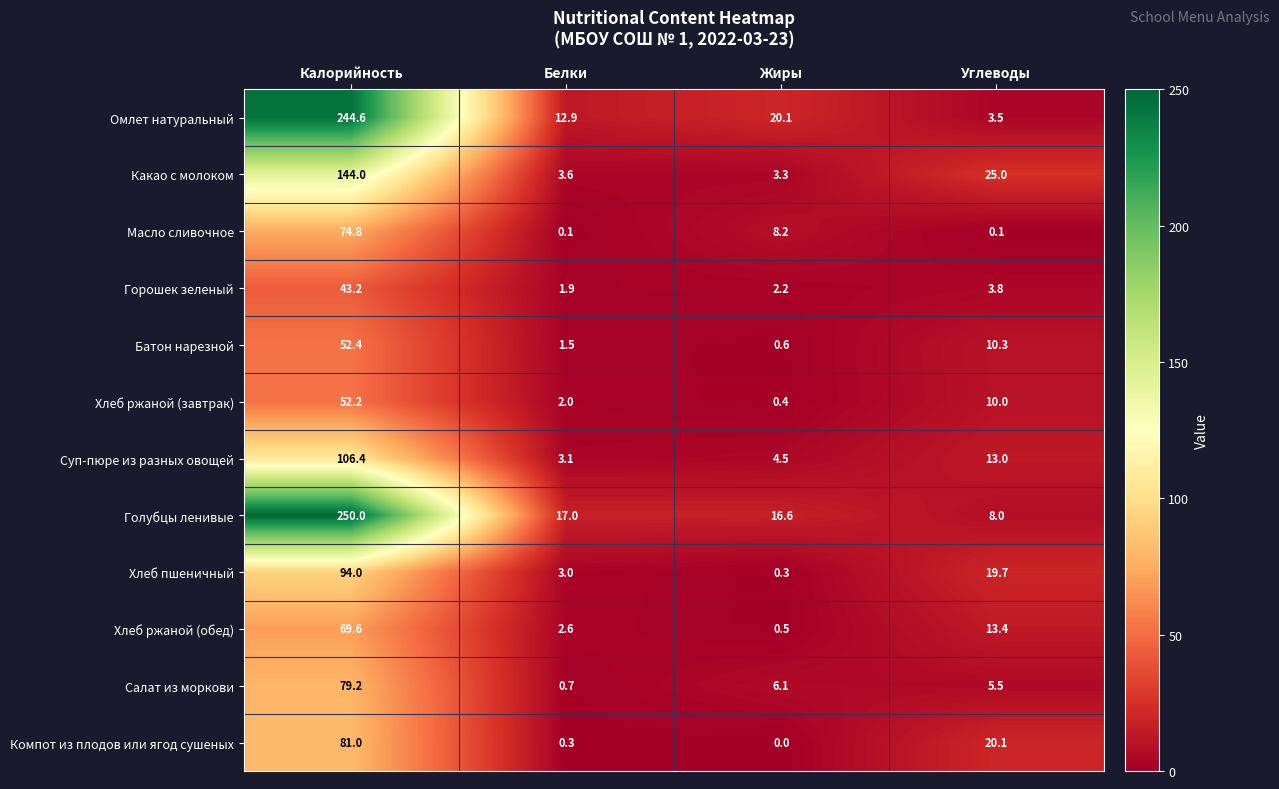

What is the greatest value displayed?

250.0